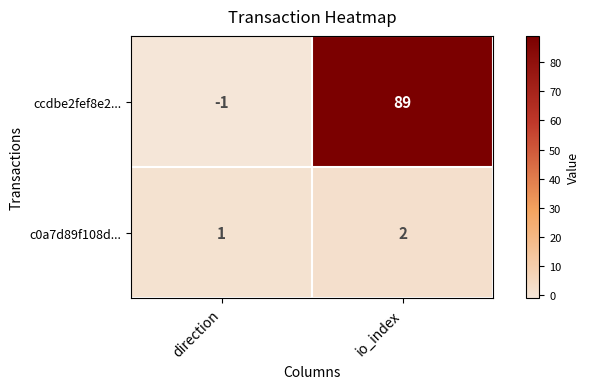

At which category is the sum across all series the highest?

io_index